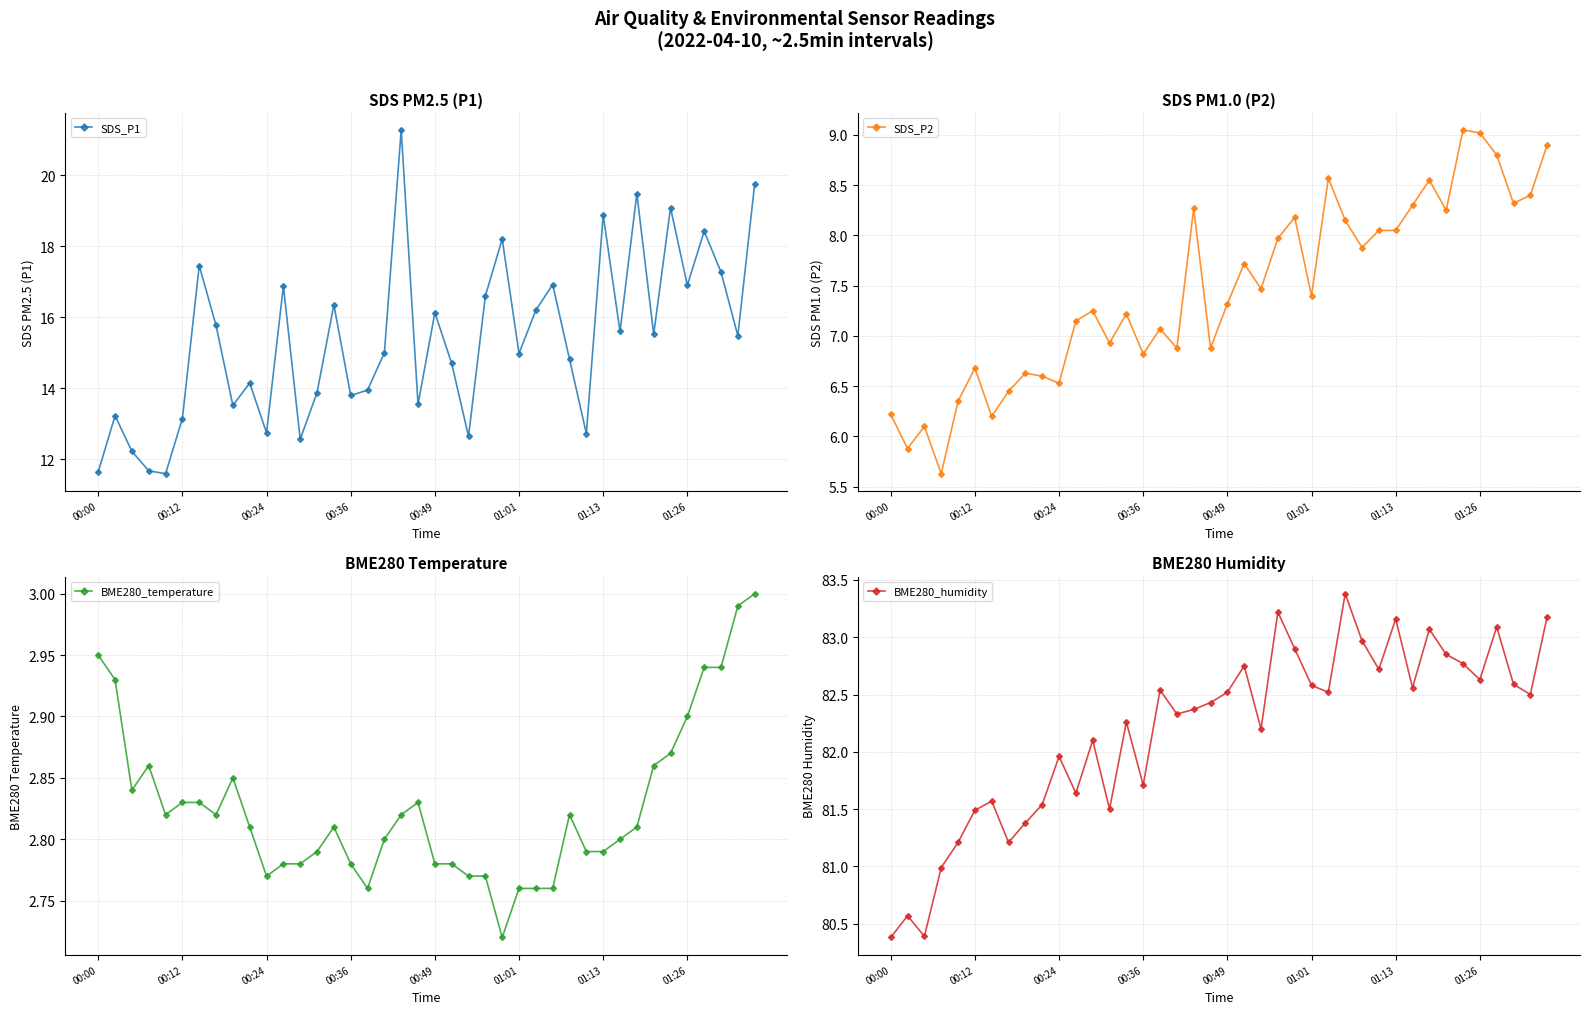

Reading left to right, extract all data points from this chart.

SDS_P1: 11.7	13.2	12.2	11.7	11.6	13.2	17.4	15.8	13.5	14.2	12.8	16.9	12.6	13.9	16.4	13.8	13.9	15.0	21.3	13.6	16.1	14.7	12.7	16.6	18.2	15.0	16.2	16.9	14.8	12.7	18.9	15.6	19.5	15.5	19.1	16.9	18.4	17.3	15.5	19.8
SDS_P2: 6.2	5.9	6.1	5.6	6.3	6.7	6.2	6.5	6.6	6.6	6.5	7.2	7.2	6.9	7.2	6.8	7.1	6.9	8.3	6.9	7.3	7.7	7.5	8.0	8.2	7.4	8.6	8.2	7.9	8.1	8.1	8.3	8.6	8.2	9.1	9.0	8.8	8.3	8.4	8.9
BME280_temperature: 3.0	2.9	2.8	2.9	2.8	2.8	2.8	2.8	2.9	2.8	2.8	2.8	2.8	2.8	2.8	2.8	2.8	2.8	2.8	2.8	2.8	2.8	2.8	2.8	2.7	2.8	2.8	2.8	2.8	2.8	2.8	2.8	2.8	2.9	2.9	2.9	2.9	2.9	3.0	3.0
BME280_humidity: 80.4	80.6	80.4	81.0	81.2	81.5	81.6	81.2	81.4	81.5	82.0	81.6	82.1	81.5	82.3	81.7	82.5	82.3	82.4	82.4	82.5	82.8	82.2	83.2	82.9	82.6	82.5	83.4	83.0	82.7	83.2	82.6	83.1	82.8	82.8	82.6	83.1	82.6	82.5	83.2